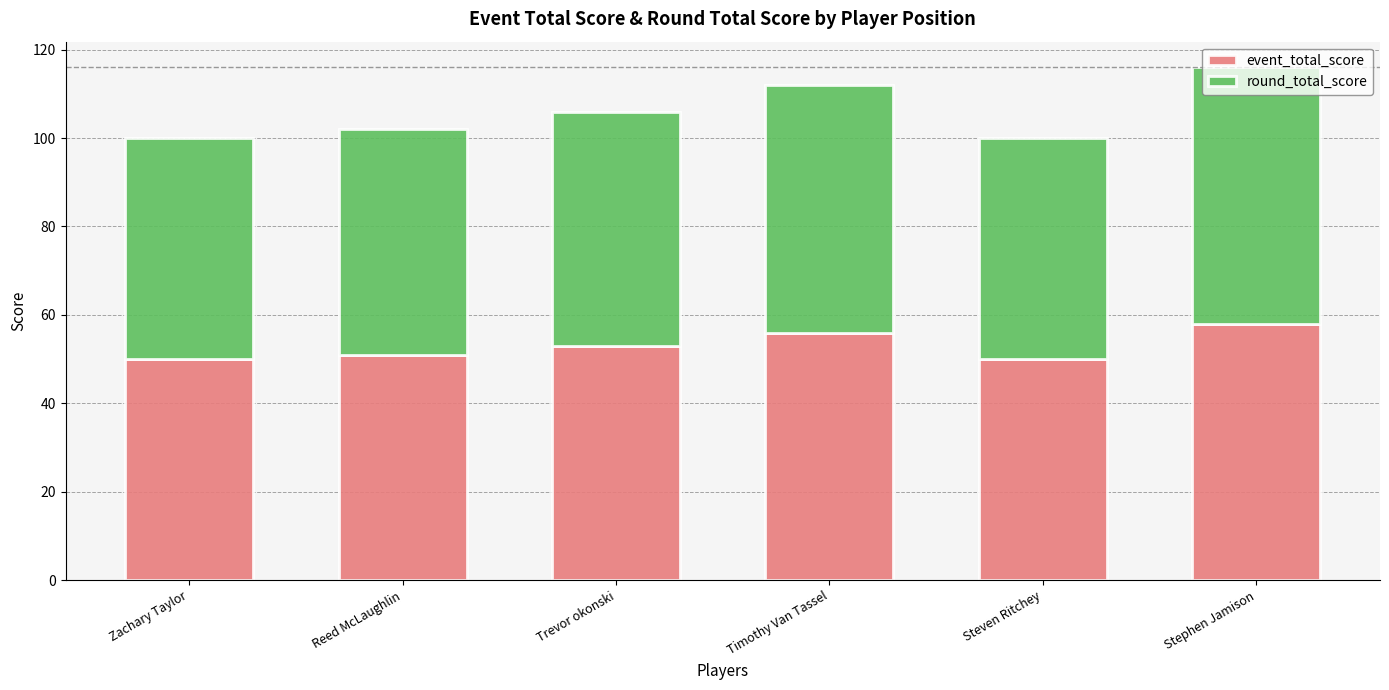

Does the chart contain stacked bars?

Yes